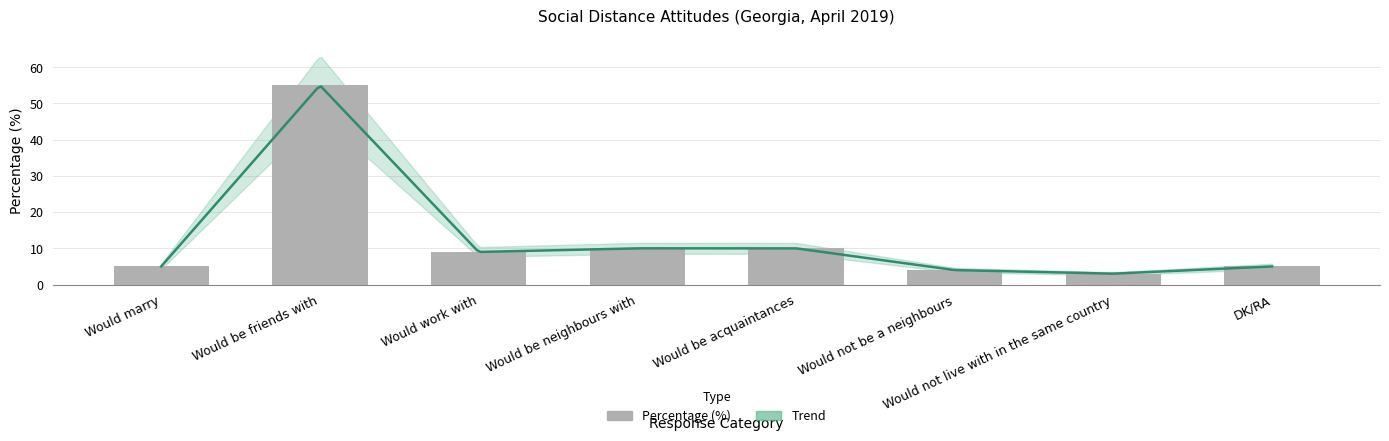

The value at Would be neighbours with is 7. True or false?

False